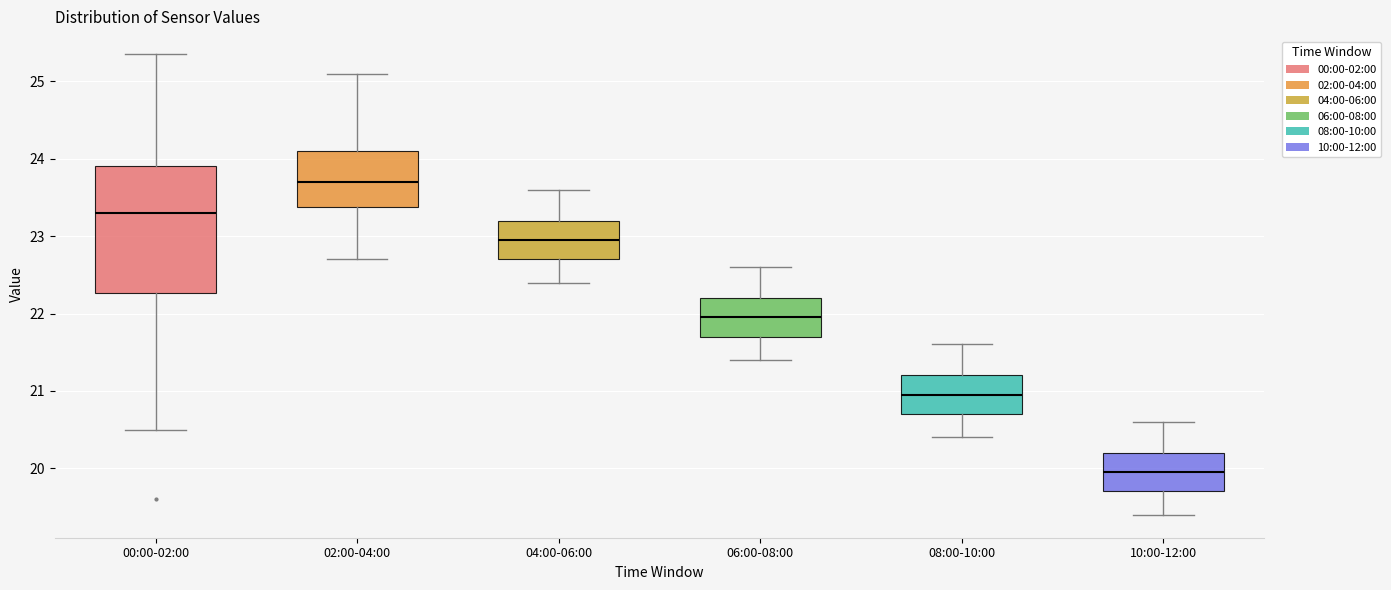

Which box has the lowest median line?

10:00-12:00